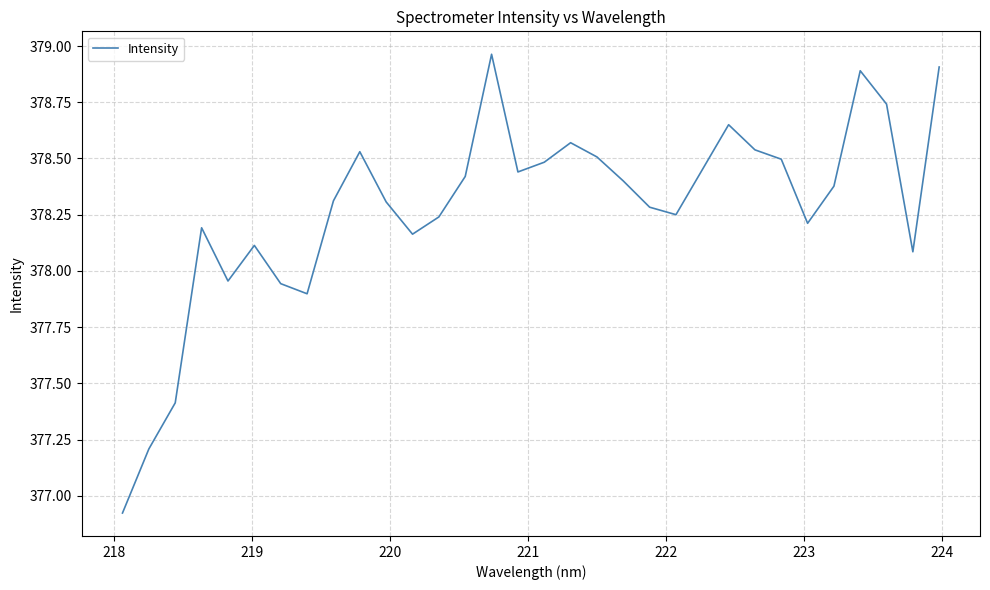

What is the difference between the maximum and minimum values?

2.0